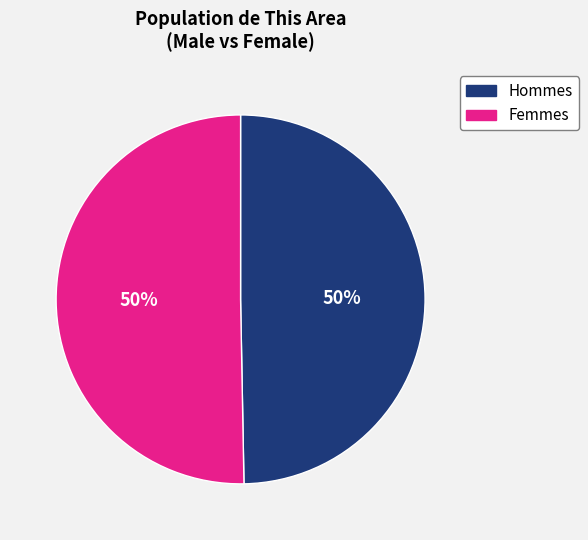

To the nearest percent, what is the average slice percentage?

50%